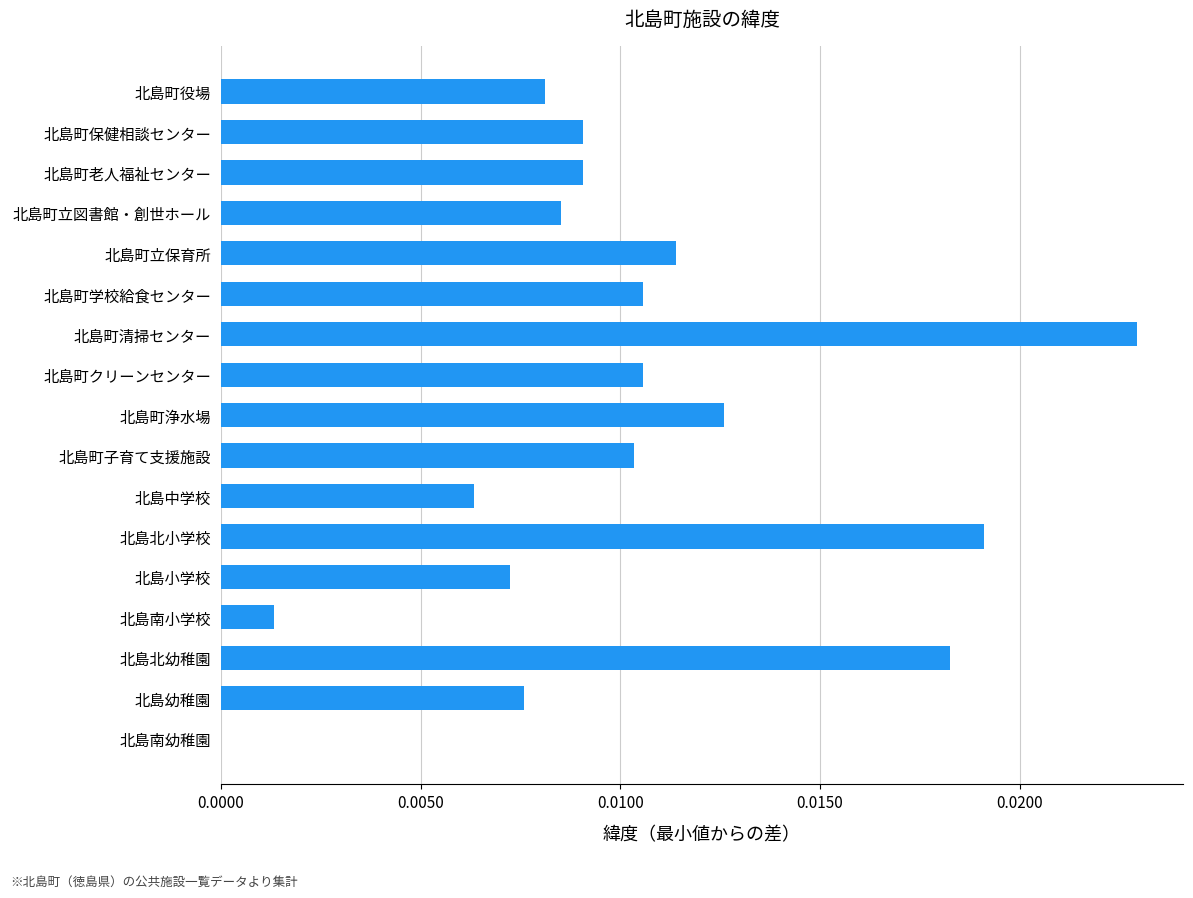

Which has a higher value, 北島町保健相談センター or 北島町役場?

北島町保健相談センター